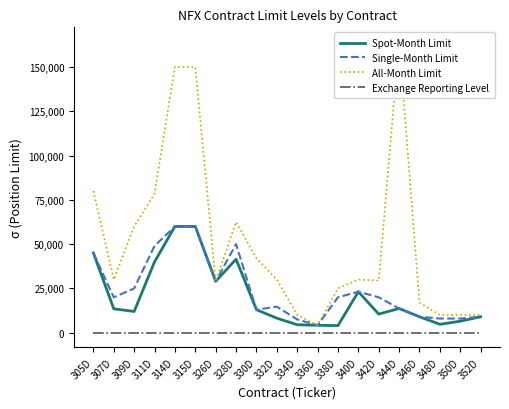

What is the approximate value of All-Month Limit at 328D?

62500